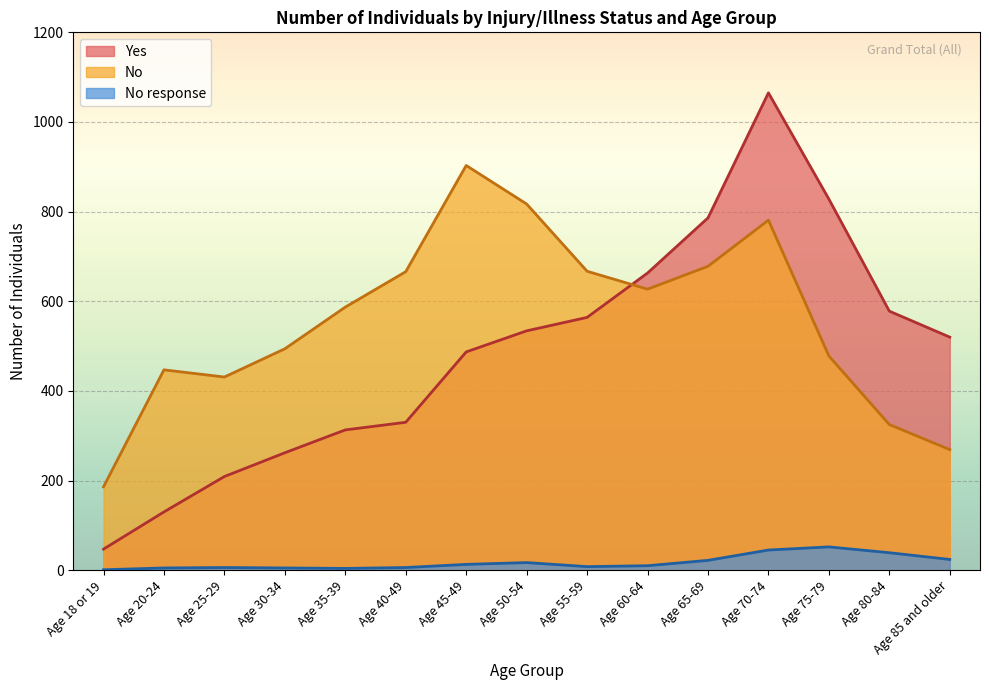

What position from the left is Age 18 or 19?

1